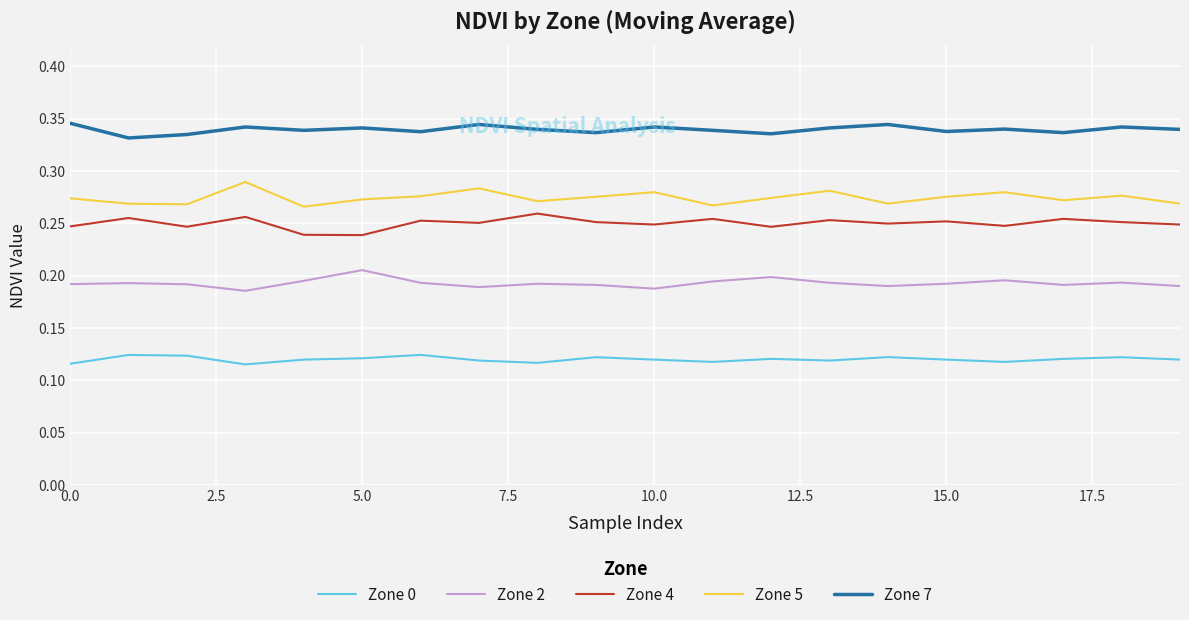

Which series has the largest total across all categories?

Zone 7